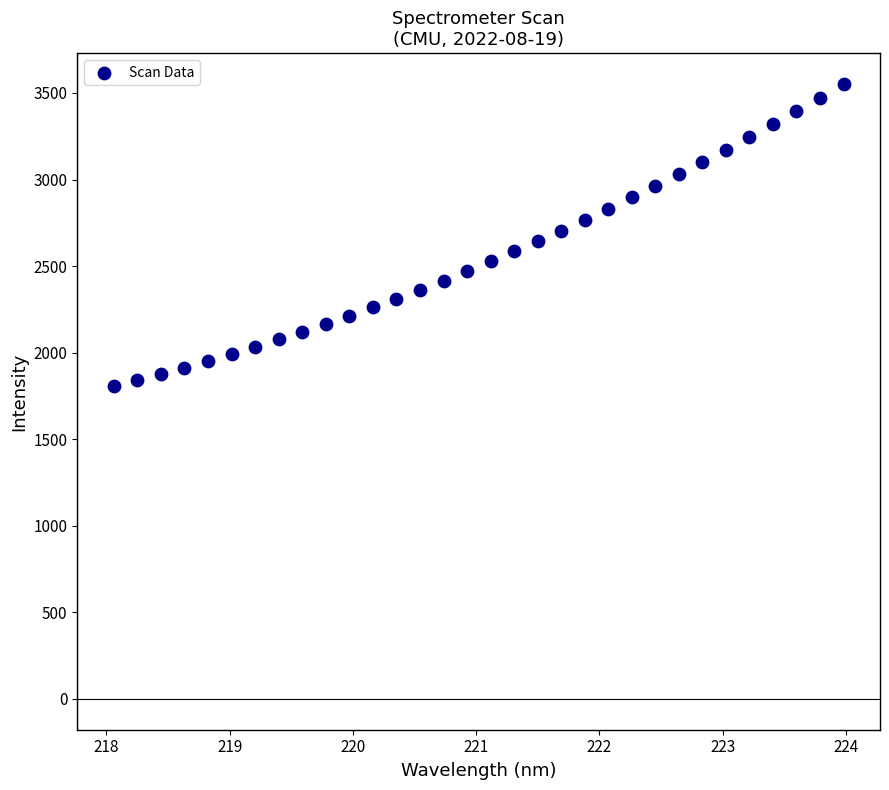

What is the range of X values (max minus min)?

5.9